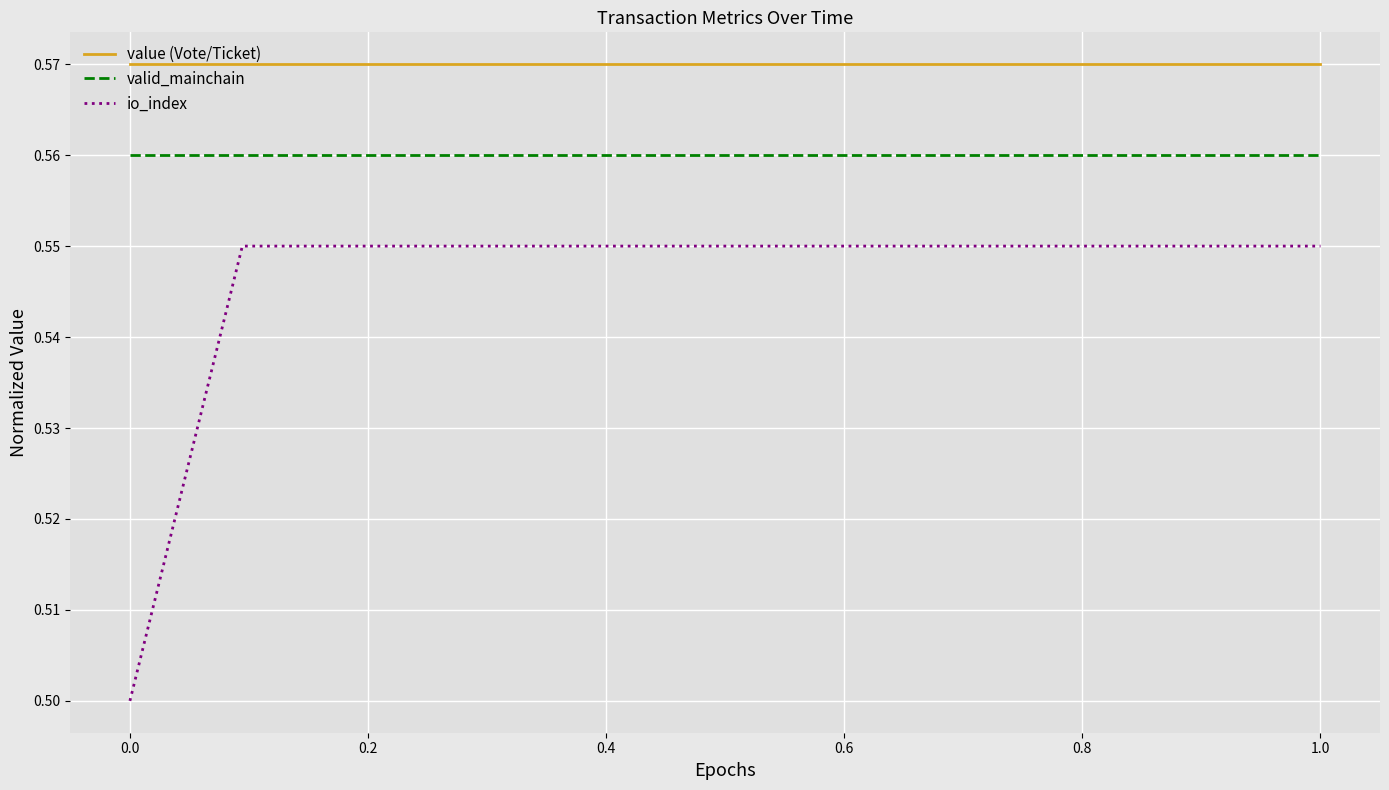

What is the average value of the valid_mainchain series?

0.6